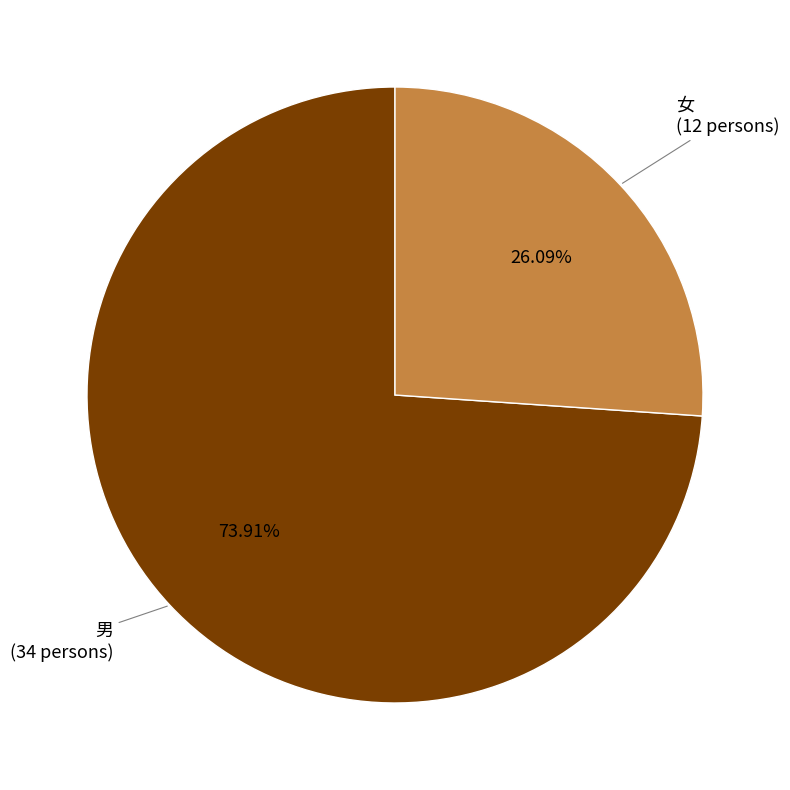

Does any single category account for the majority?

Yes